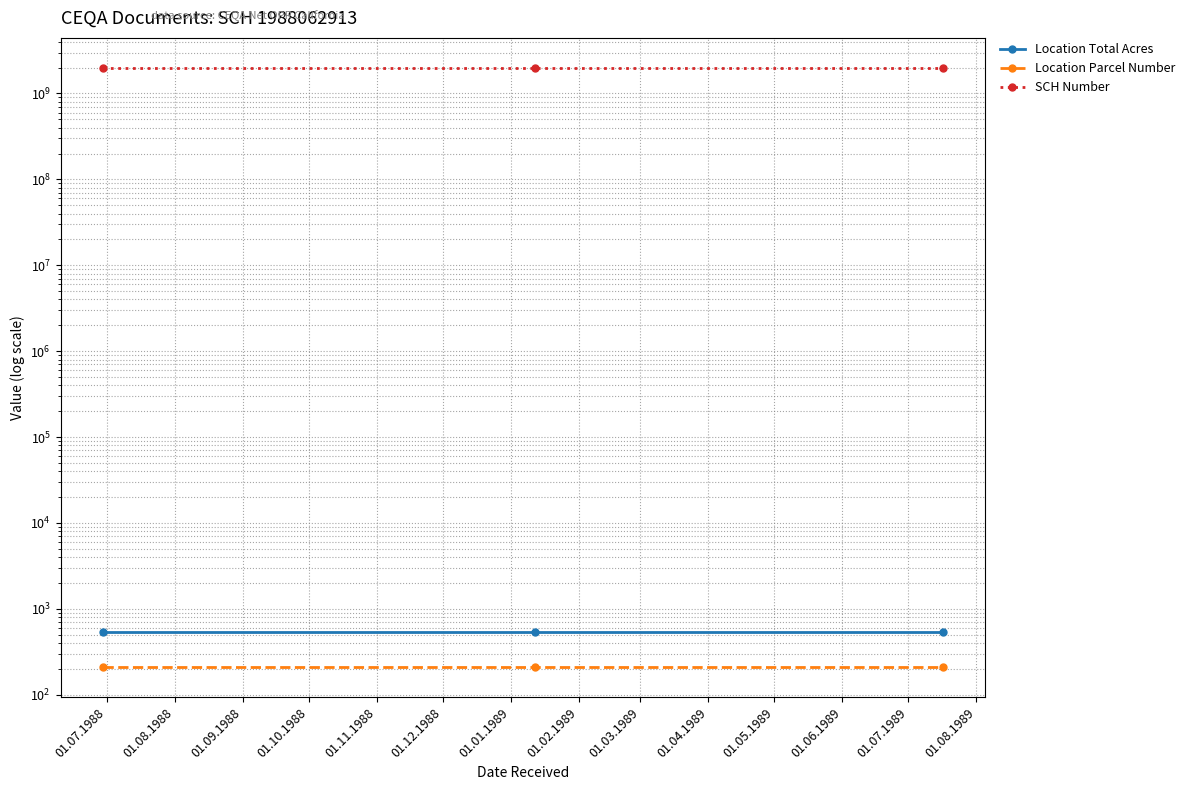

What is the maximum value for Location Total Acres?

532